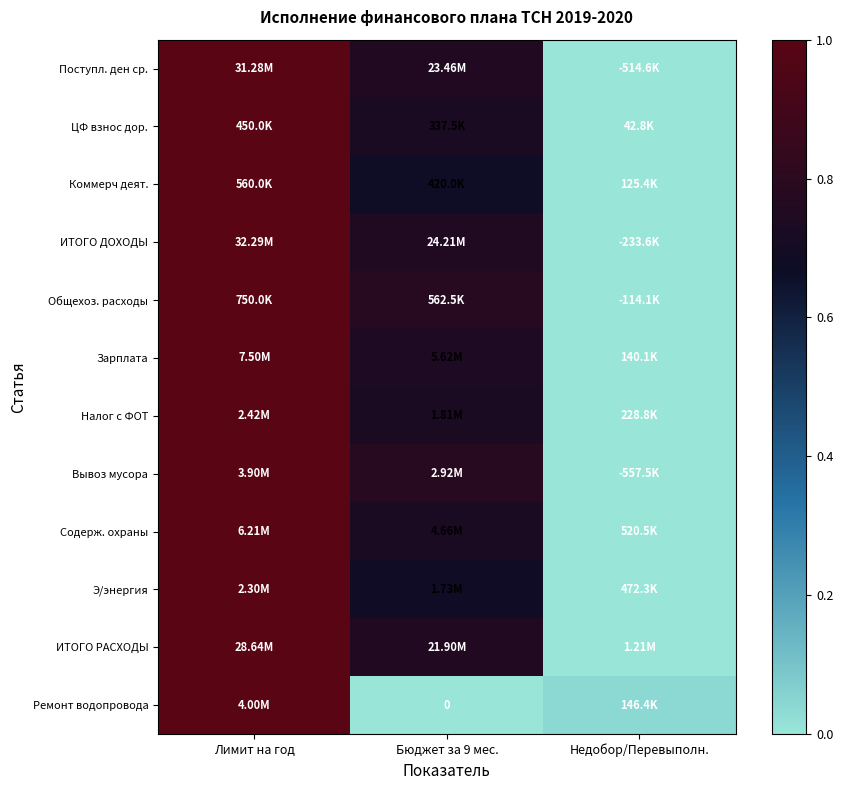

Which category has the lowest value across all series?

Недобор/Перевыполн.